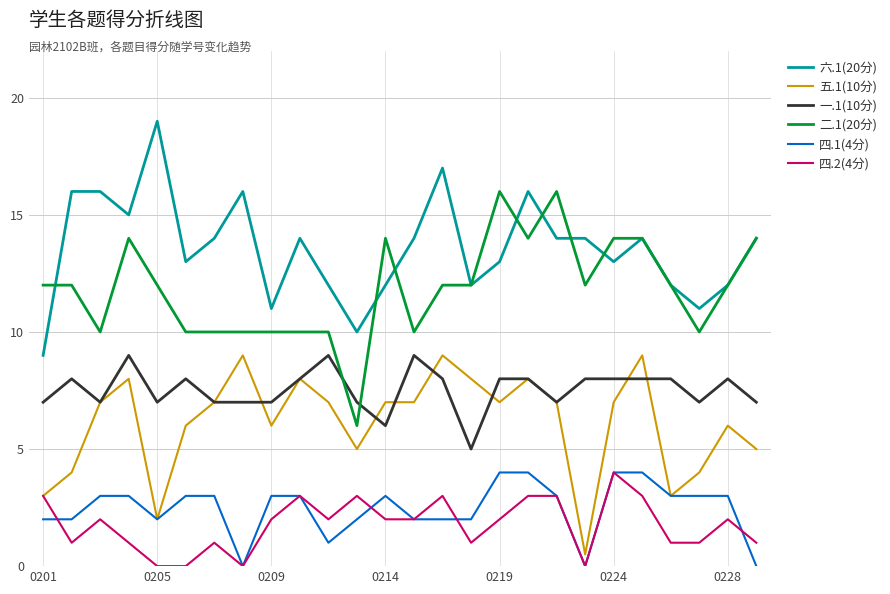

Reading right to left, transcribe all the data shown in this chart.

六.1(20分): 14.0	12.0	11.0	12.0	14.0	13.0	14.0	14.0	16.0	13.0	12.0	17.0	14.0	12.0	10.0	12.0	14.0	11.0	16.0	14.0	13.0	19.0	15.0	16.0	16.0	9.0
五.1(10分): 5.0	6.0	4.0	3.0	9.0	7.0	0.5	7.0	8.0	7.0	8.0	9.0	7.0	7.0	5.0	7.0	8.0	6.0	9.0	7.0	6.0	2.0	8.0	7.0	4.0	3.0
一.1(10分): 7.0	8.0	7.0	8.0	8.0	8.0	8.0	7.0	8.0	8.0	5.0	8.0	9.0	6.0	7.0	9.0	8.0	7.0	7.0	7.0	8.0	7.0	9.0	7.0	8.0	7.0
二.1(20分): 14.0	12.0	10.0	12.0	14.0	14.0	12.0	16.0	14.0	16.0	12.0	12.0	10.0	14.0	6.0	10.0	10.0	10.0	10.0	10.0	10.0	12.0	14.0	10.0	12.0	12.0
四.1(4分): 0.0	3.0	3.0	3.0	4.0	4.0	0.0	3.0	4.0	4.0	2.0	2.0	2.0	3.0	2.0	1.0	3.0	3.0	0.0	3.0	3.0	2.0	3.0	3.0	2.0	2.0
四.2(4分): 1.0	2.0	1.0	1.0	3.0	4.0	0.0	3.0	3.0	2.0	1.0	3.0	2.0	2.0	3.0	2.0	3.0	2.0	0.0	1.0	0.0	0.0	1.0	2.0	1.0	3.0